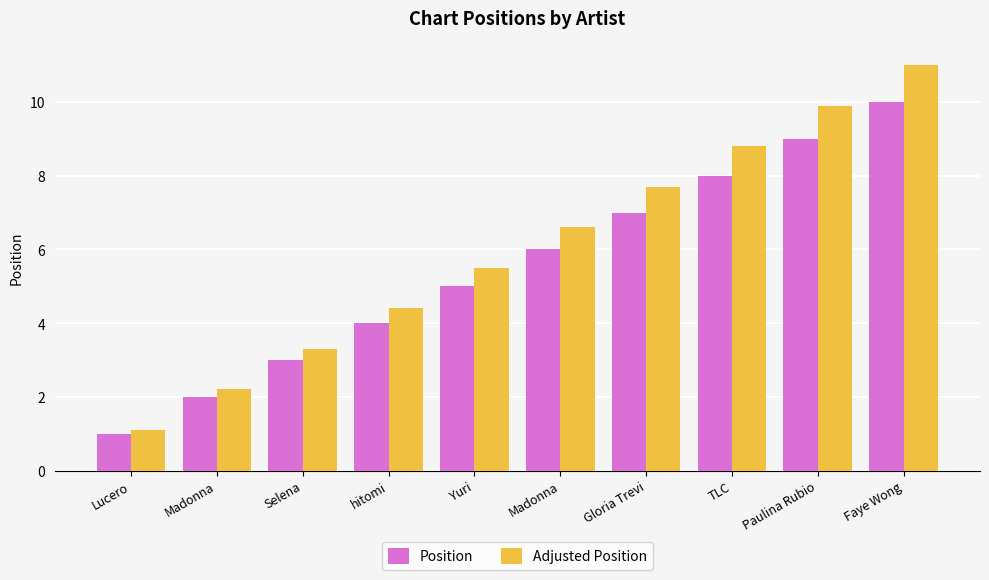

What is the average value of the Adjusted Position series?

6.0